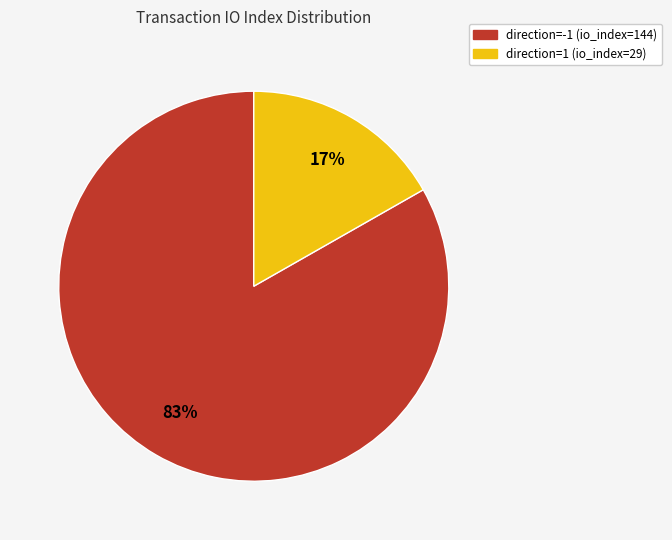

To the nearest percent, what portion does direction=-1 (io_index=144) represent?

83%